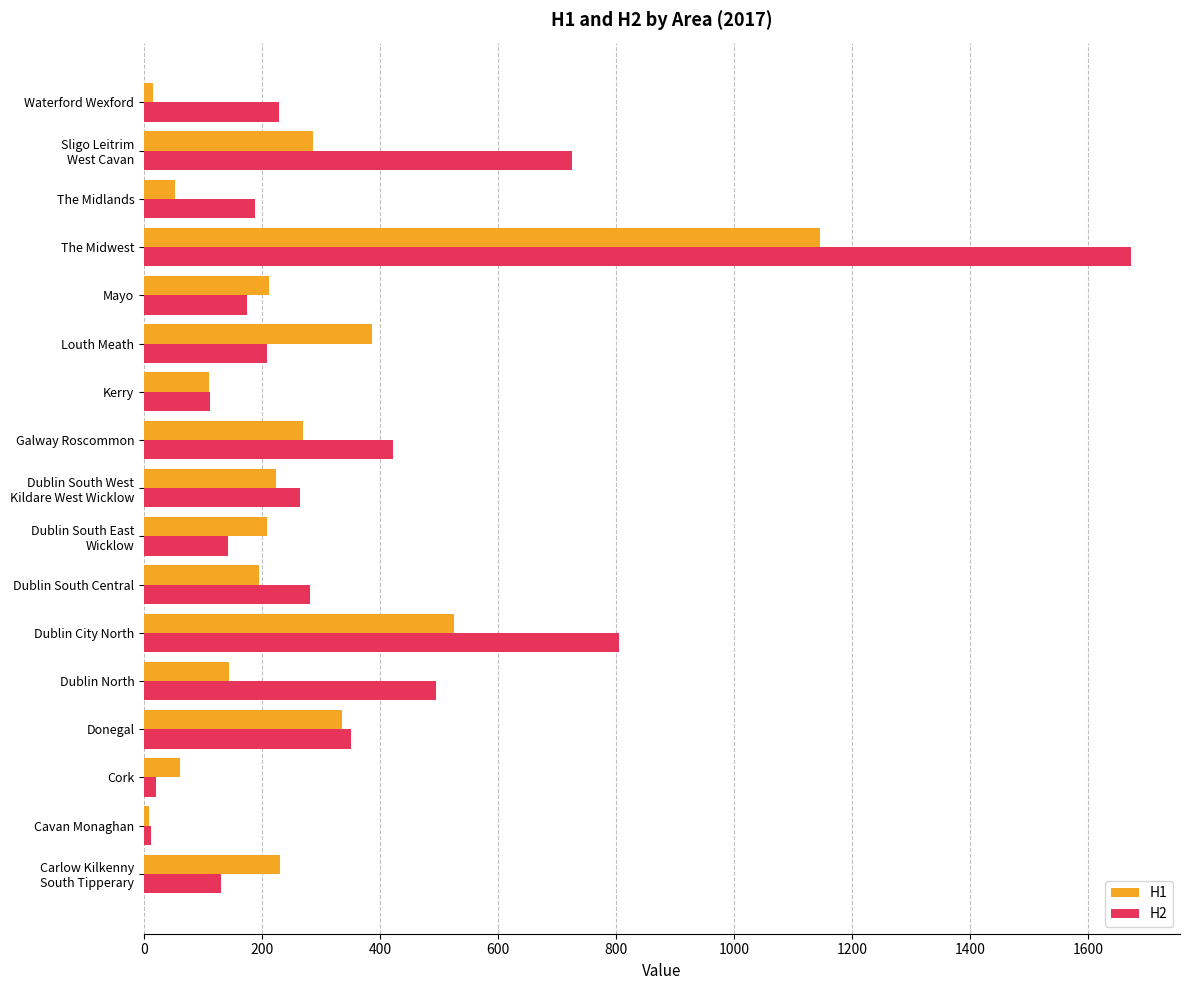

At which label is H2 closest to 841?

Dublin City North